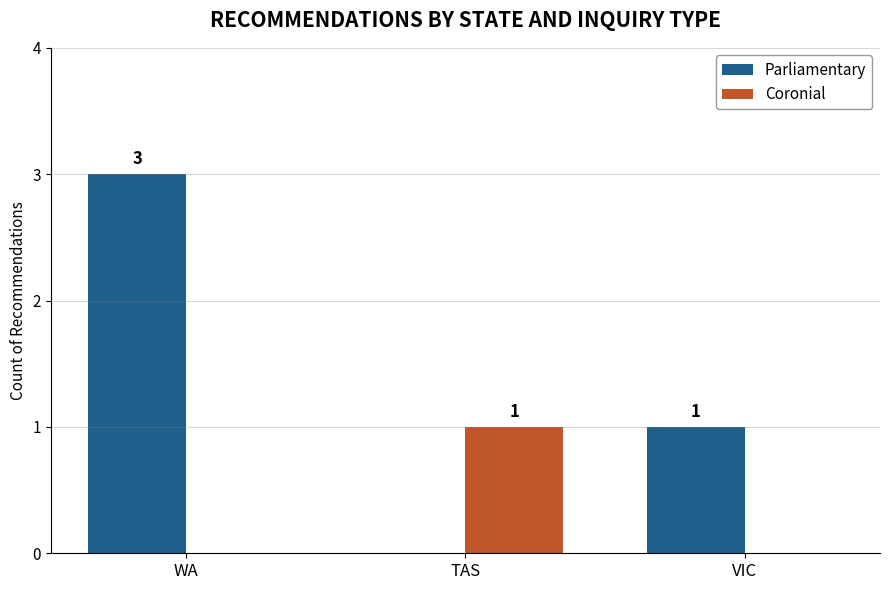

Count the Coronial values in the range 0 to 1.

3